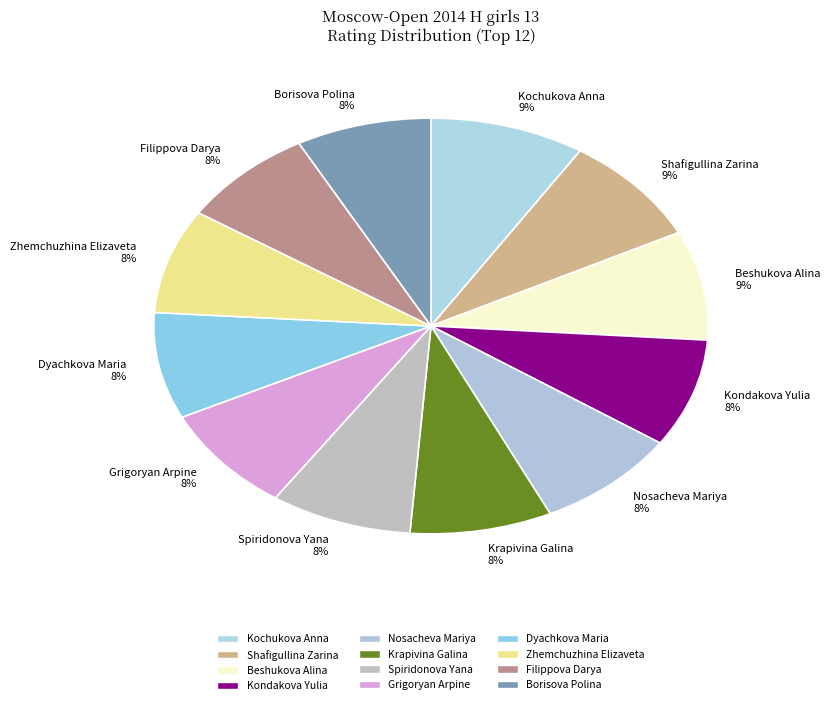

Count the number of slices in the pie.

12